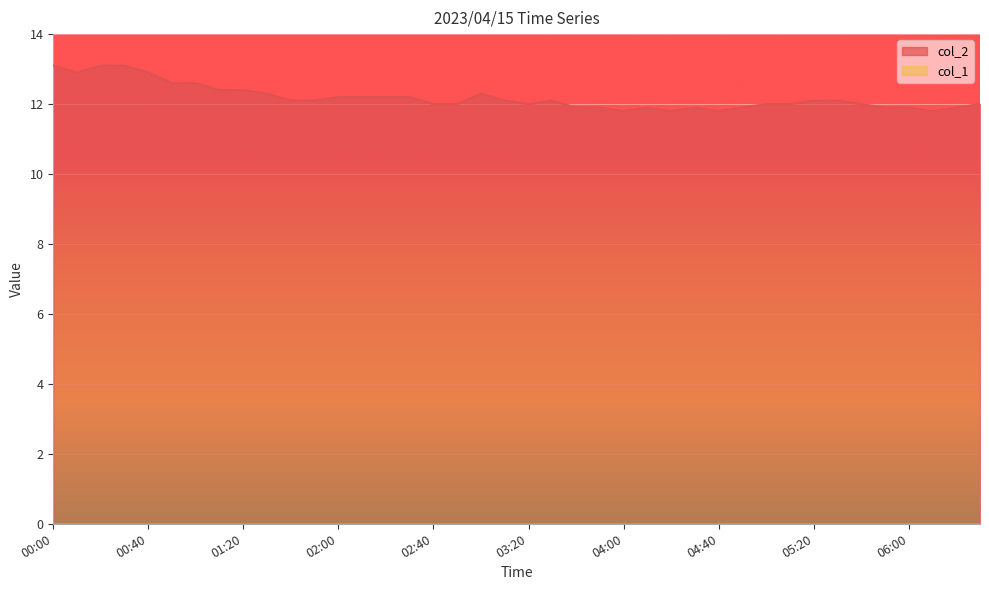

Is it true that the value at 04:30 is 5.3?

False